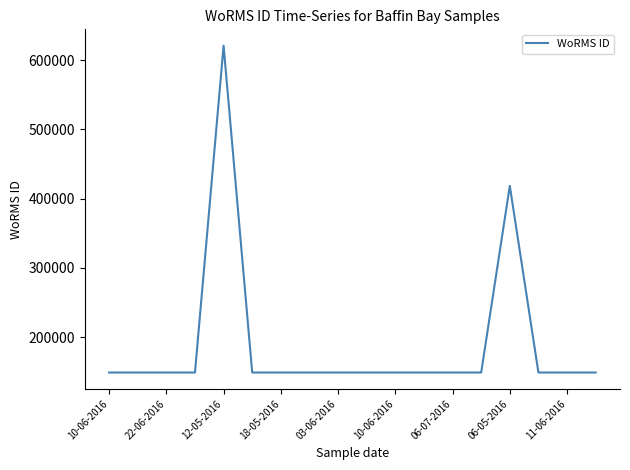

What is the maximum value shown in the chart?

620796